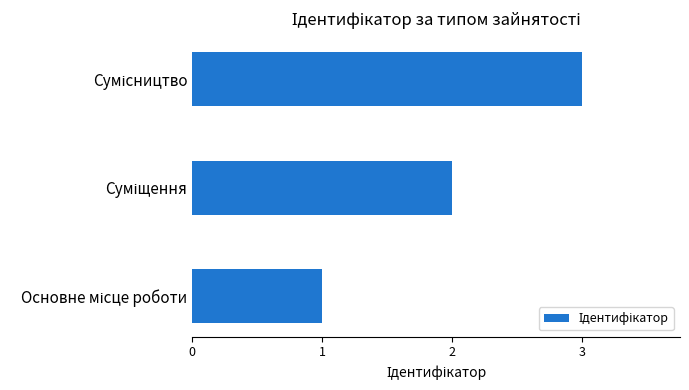

How many data points are less than 2?

1